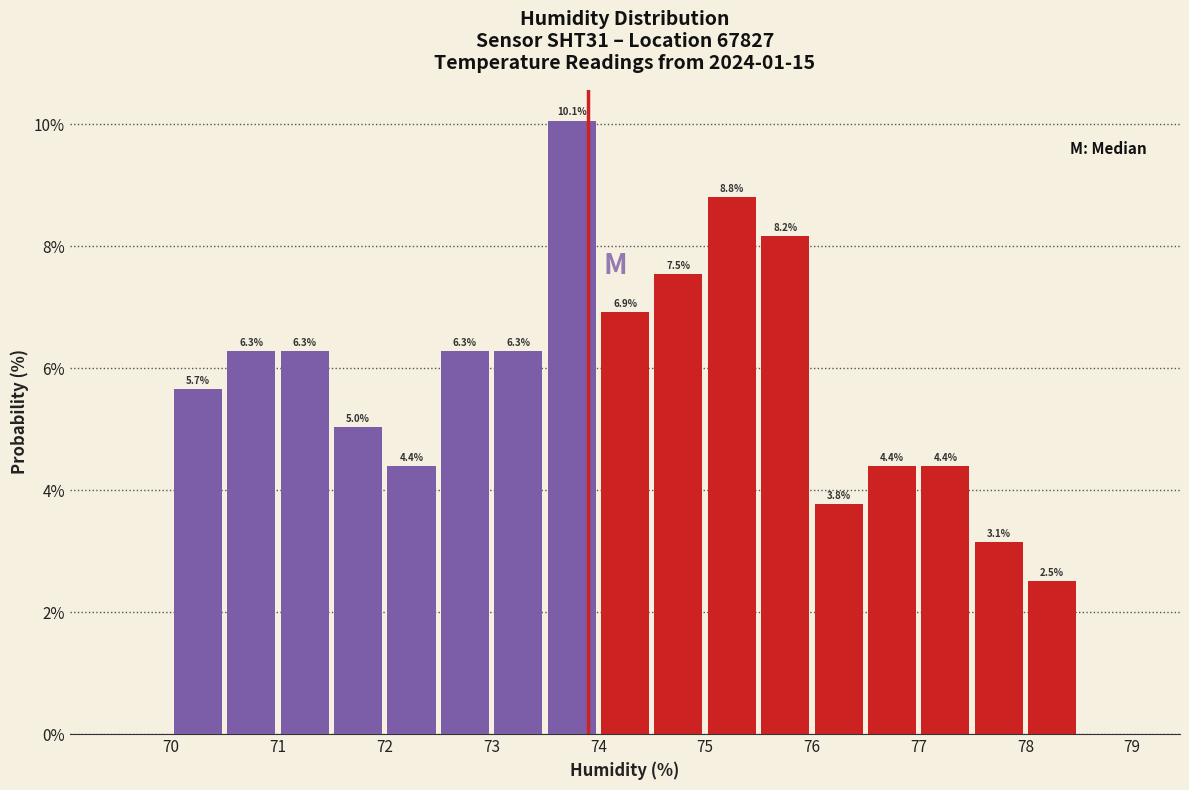

Over which range of the x-axis is the bar tallest?

73.5 to 74.0